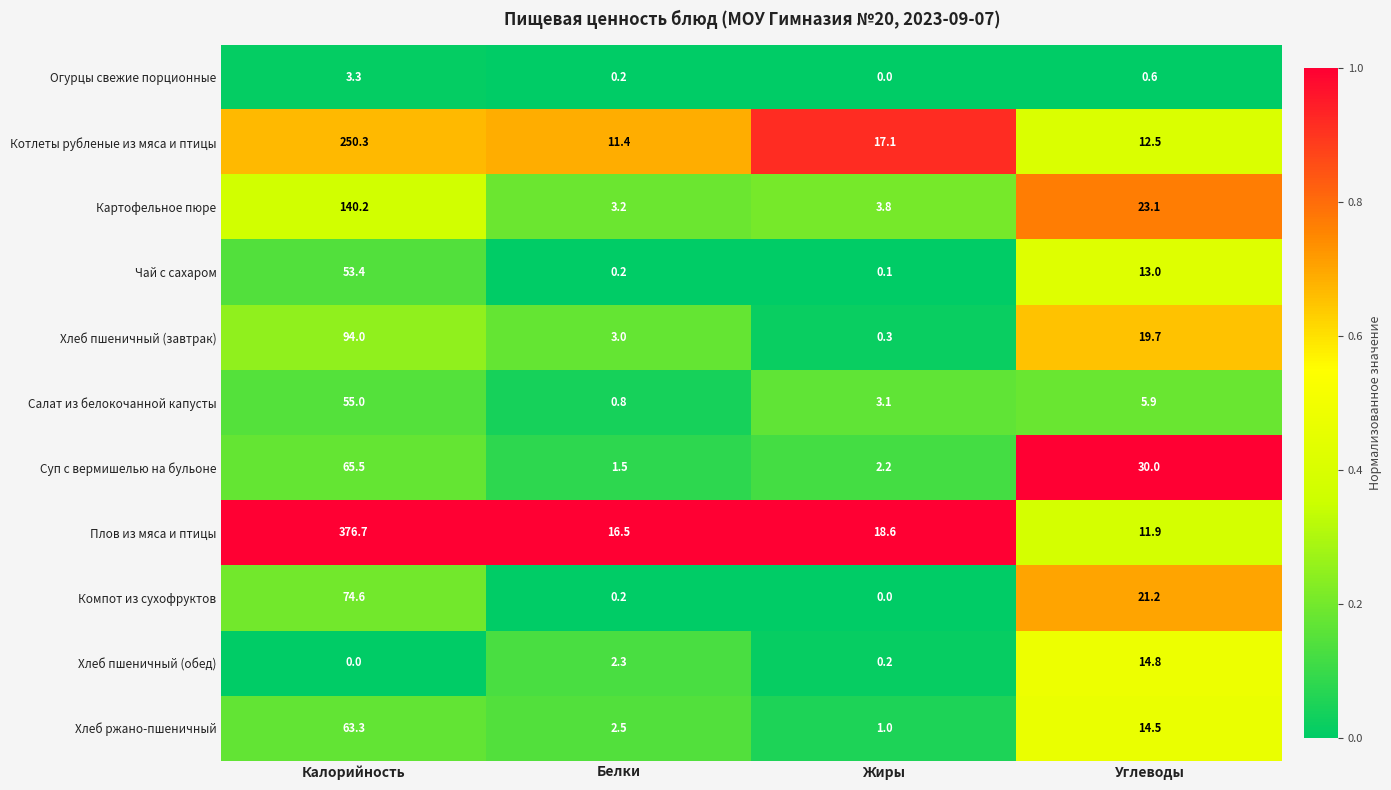

At which category is the sum across all series the highest?

Калорийность